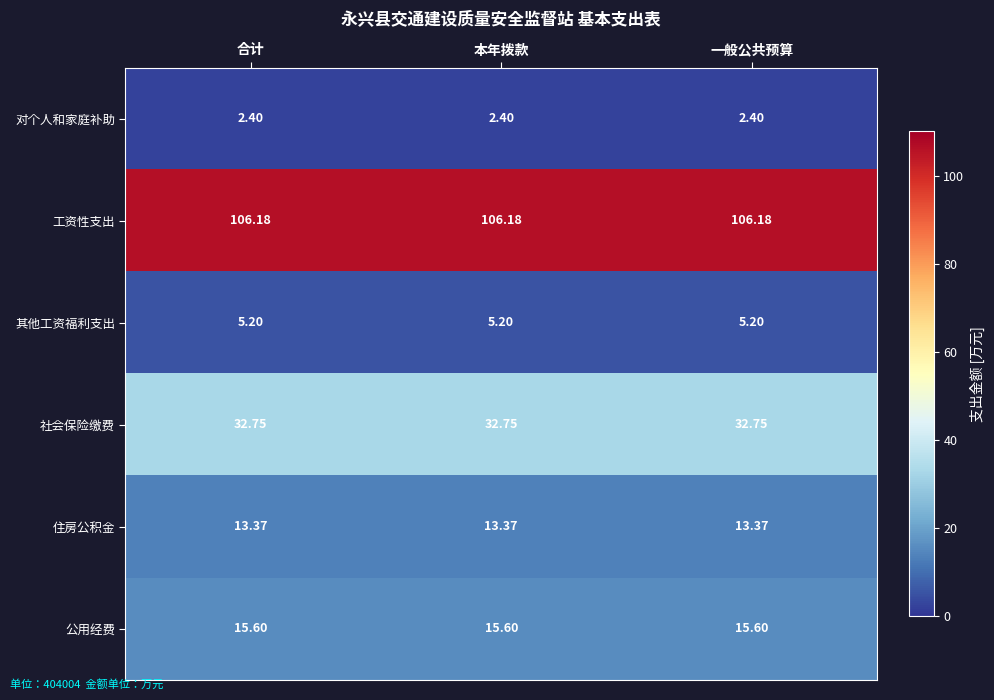

Which series has the largest total across all categories?

工资性支出